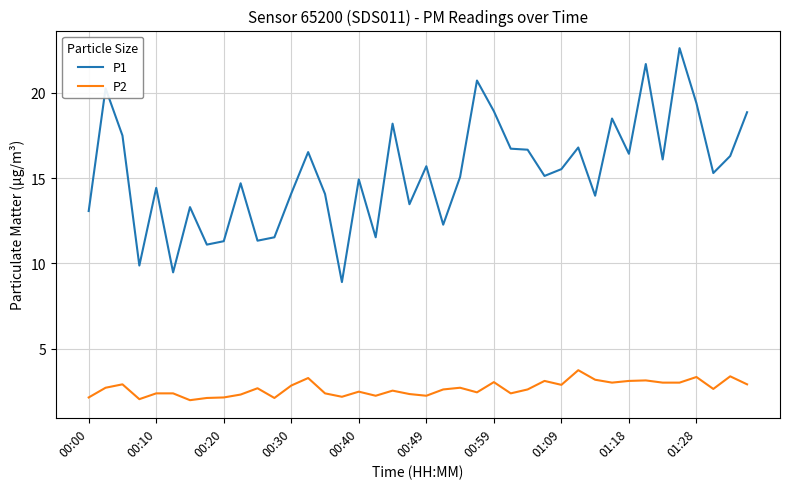

List the series in order of their overall mean, lowest first.

P2, P1